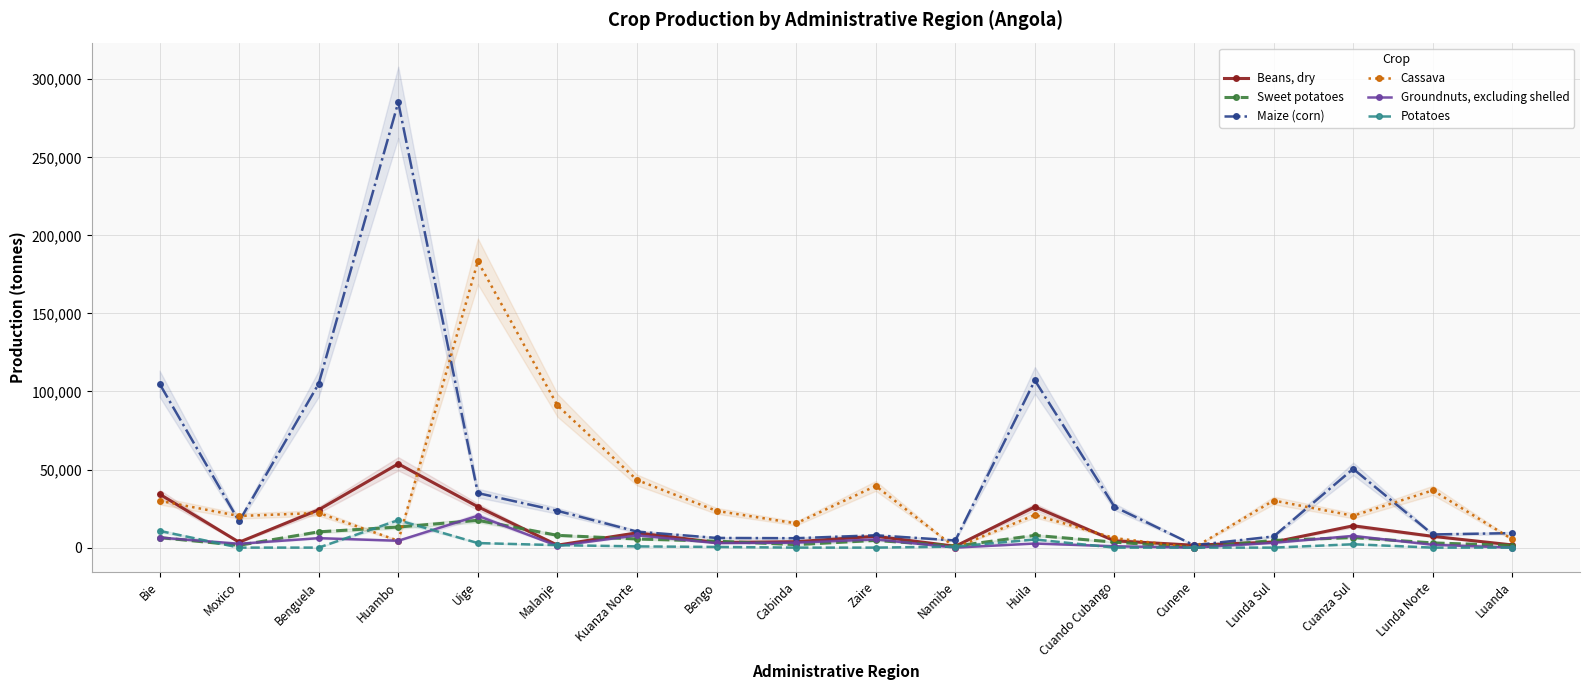

Does the chart display data point markers on the line(s)?

Yes